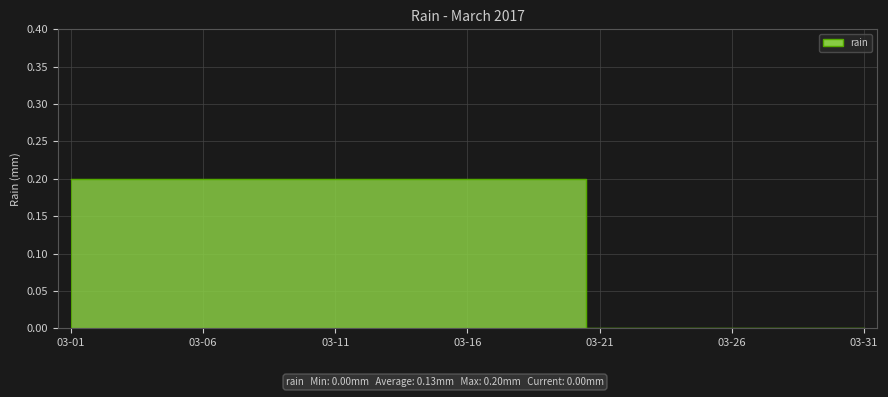

Between 2017-03-01 and 2017-03-28, which is larger?

2017-03-01